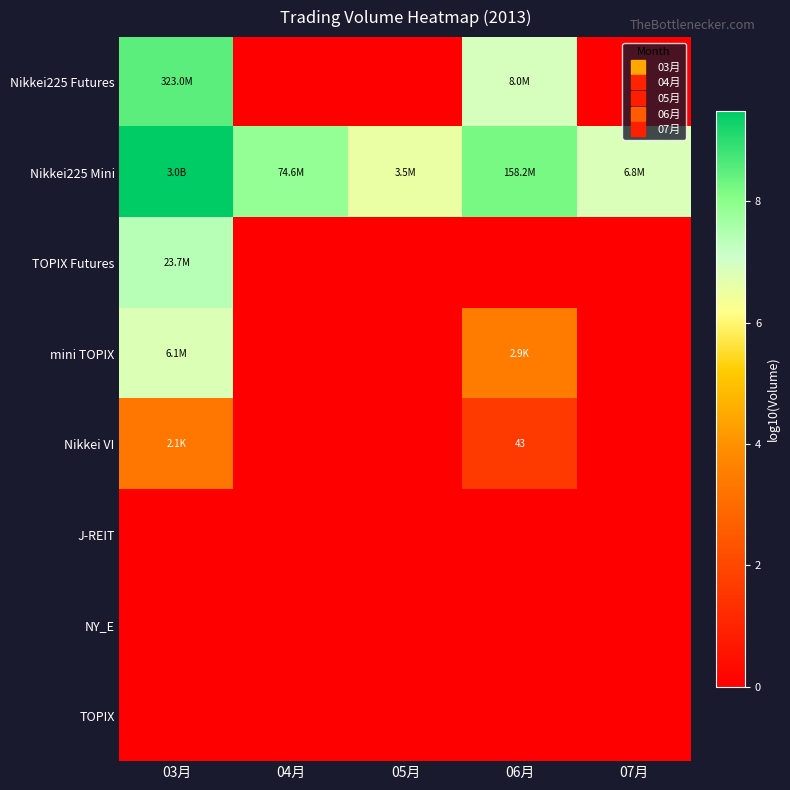

What is the difference between the maximum and minimum values in the TOPIX Futures series?

7.4